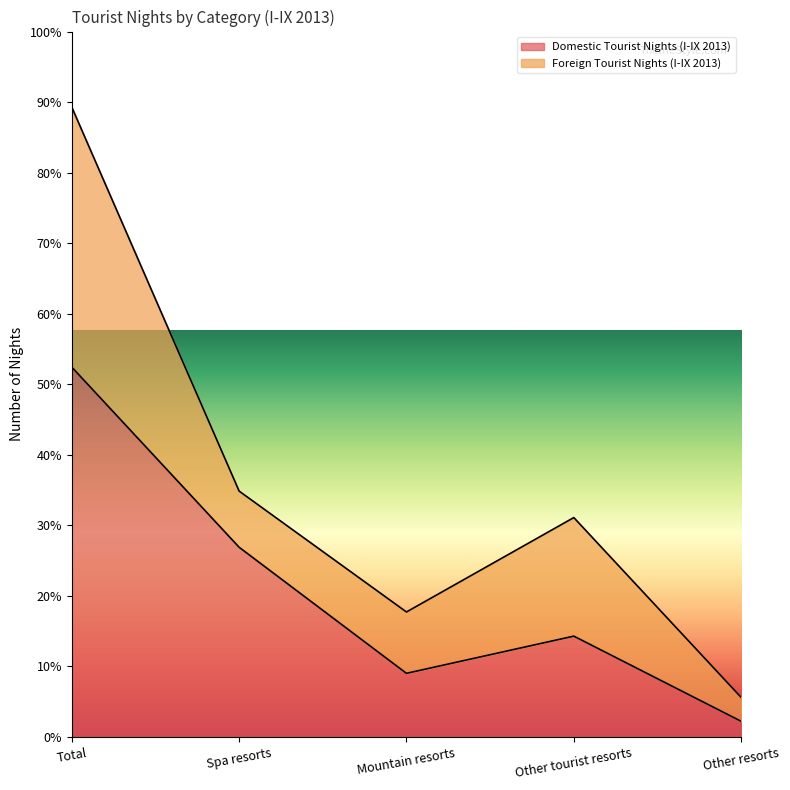

The value at Spa resorts is 152941. True or false?

True